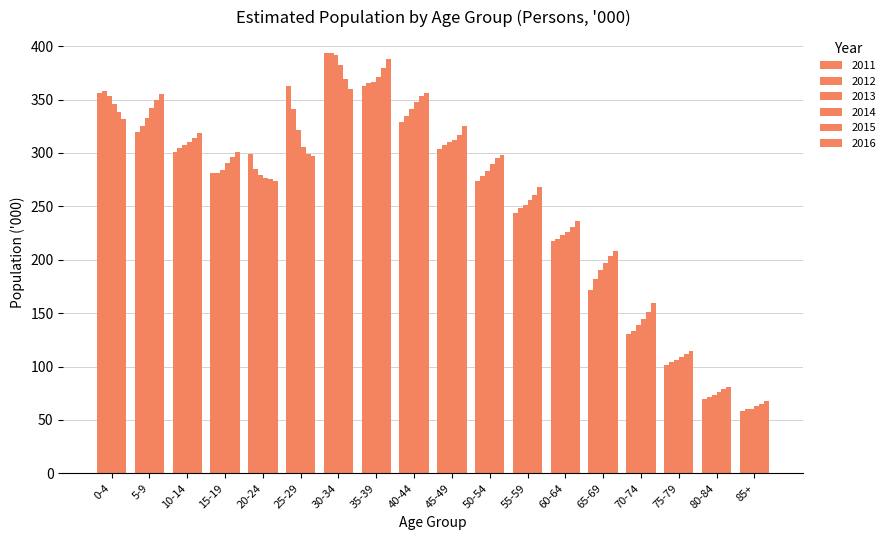

What is the maximum value shown in the chart?

394.0